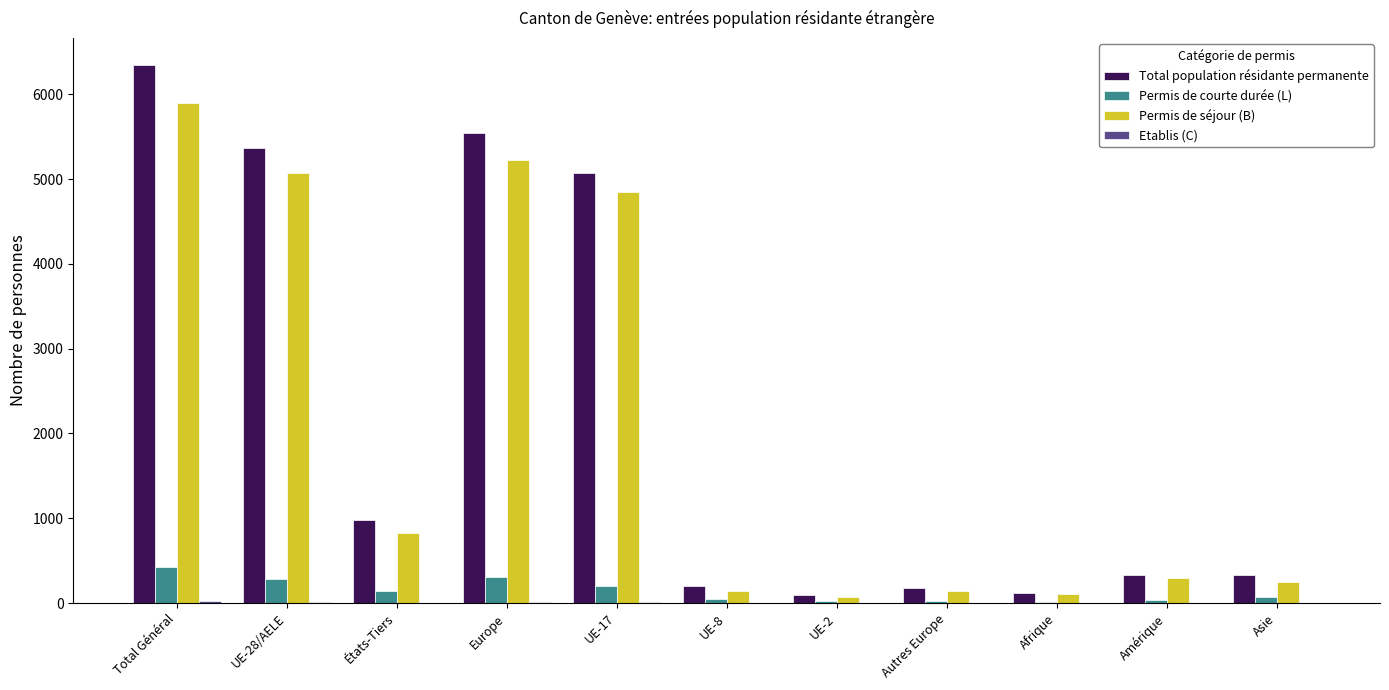

What is the greatest value displayed?

6349